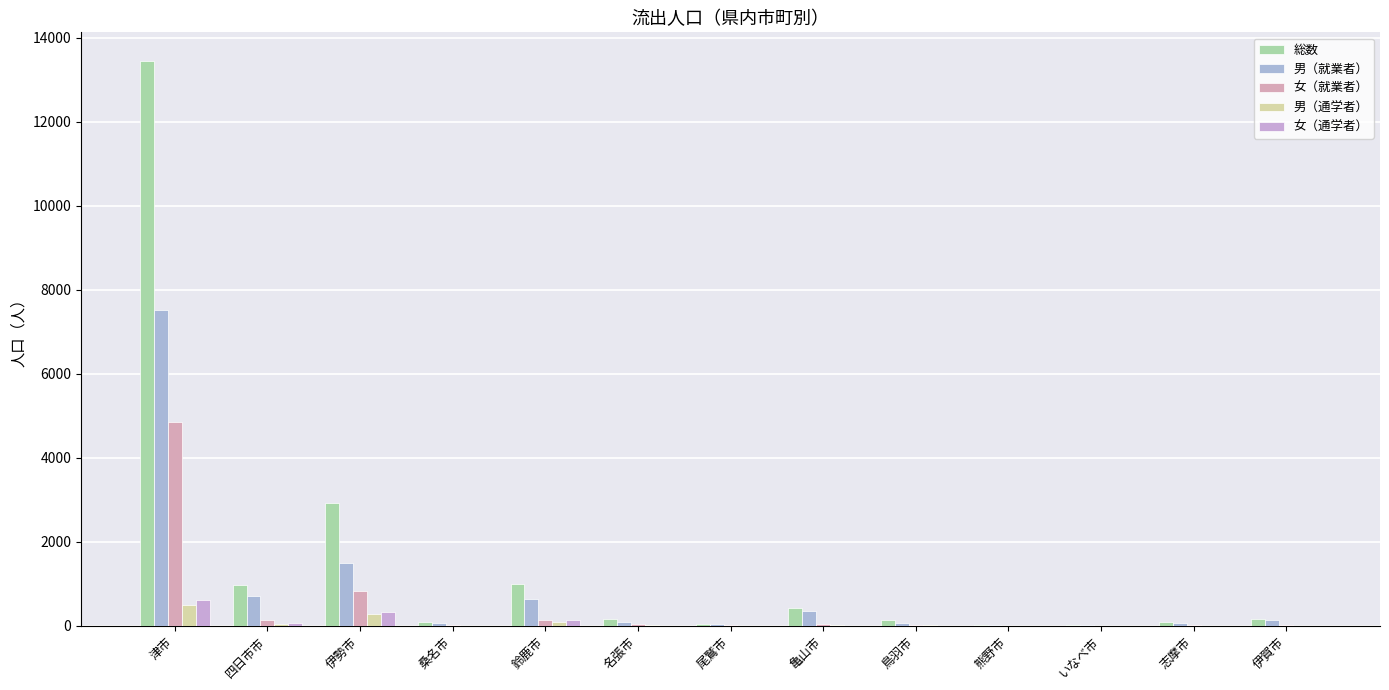

At which category is the sum across all series the highest?

津市